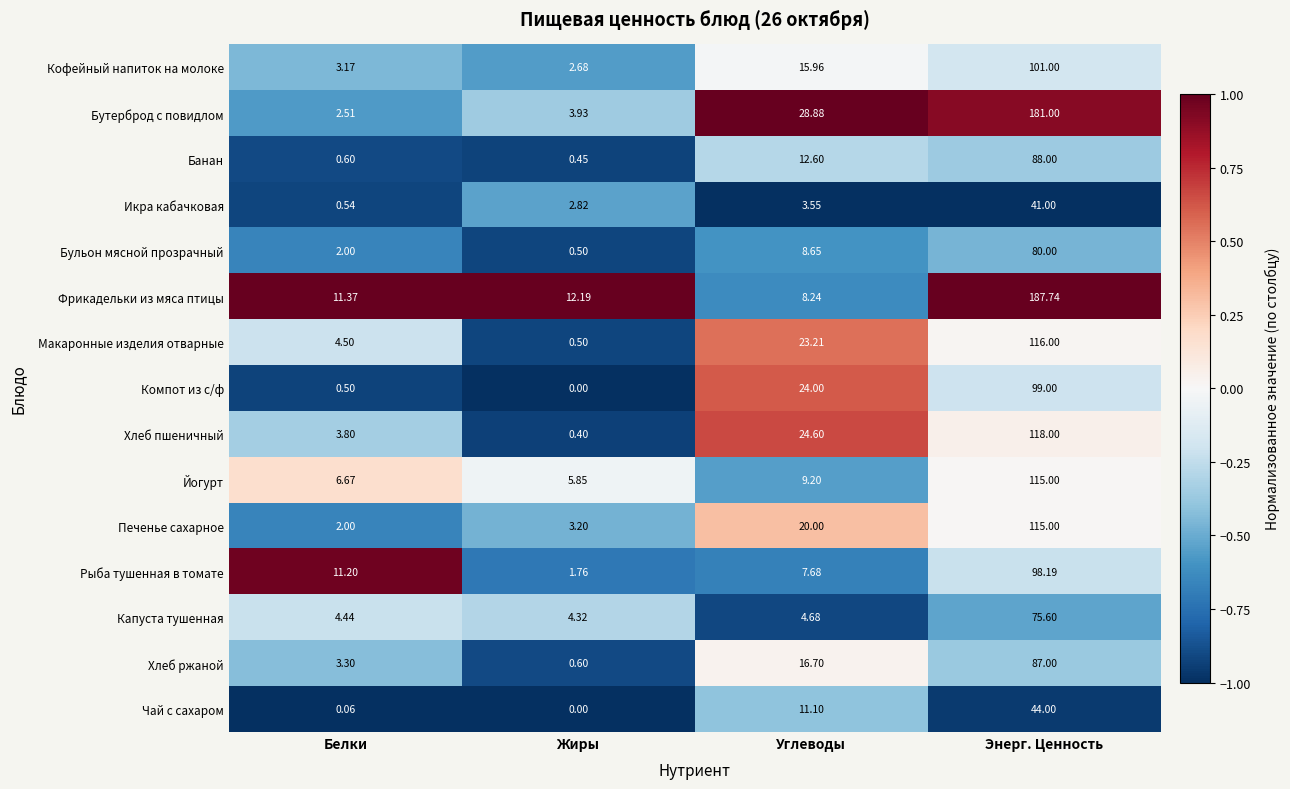

Which category has the highest value in the Хлеб пшеничный series?

Энерг. Ценность